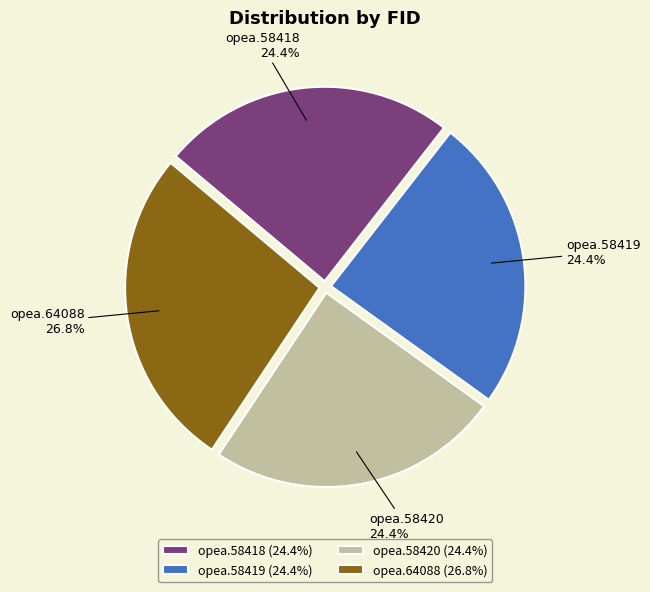

Approximately how many times larger is the value at opea.58420 compared to opea.58418?

1.0